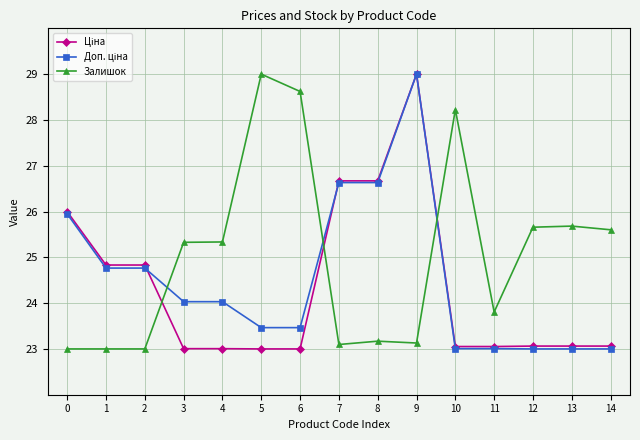

What is the value of the Залишок point at the 13th from the left?

25.7